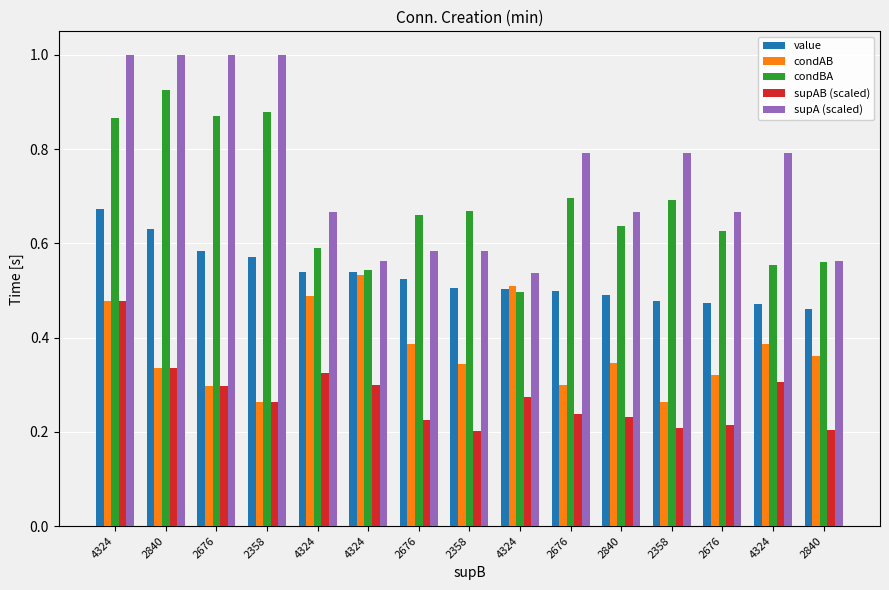

What is the sum of all condAB values?

5.6